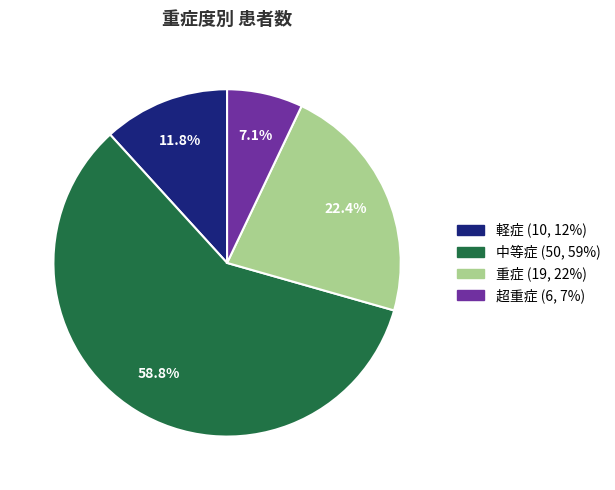

Which category has the smallest portion of the pie?

超重症